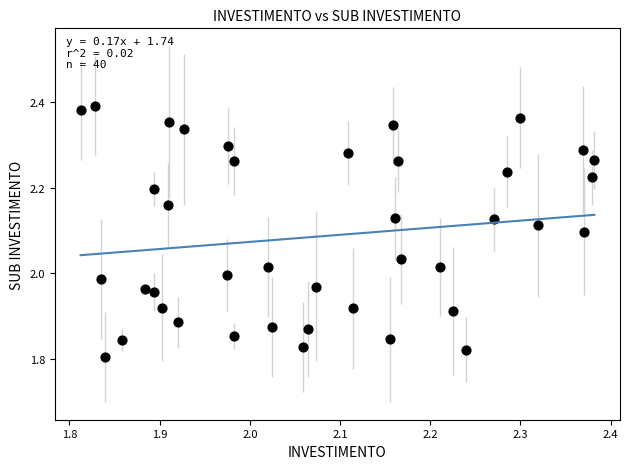

What is the range of Y values (max minus min)?

0.6